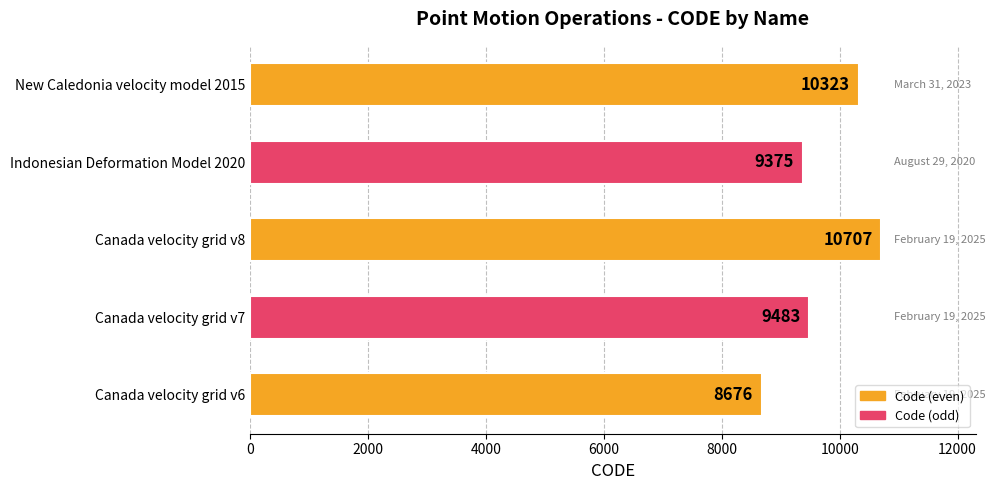

At which label is the value closest to 9691?

Canada velocity grid v7